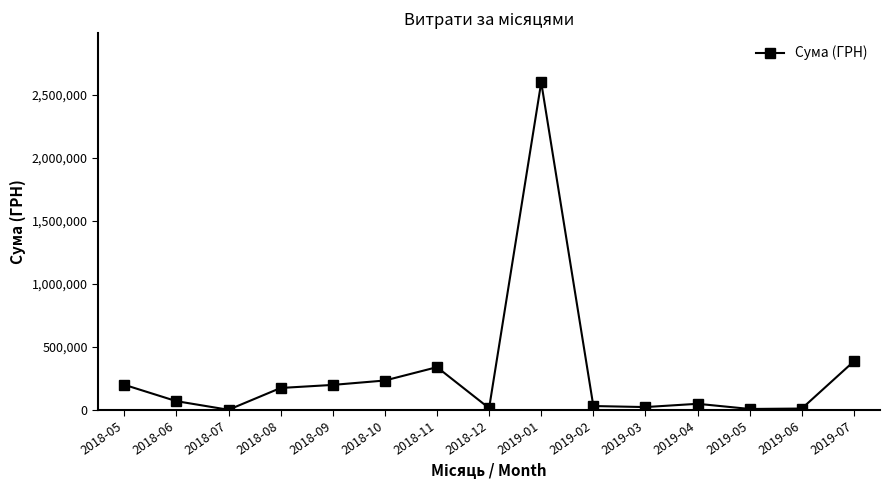

Is it true that the value at 2019-07 is 534351.7?

False